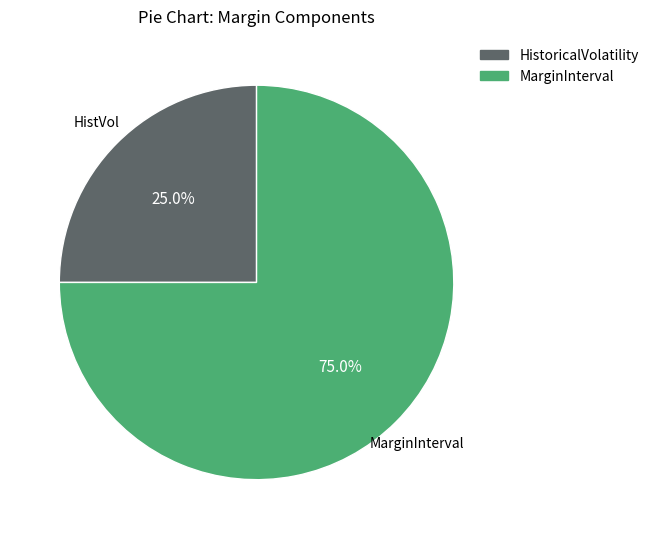

Is there any slice that represents more than half of the pie?

Yes